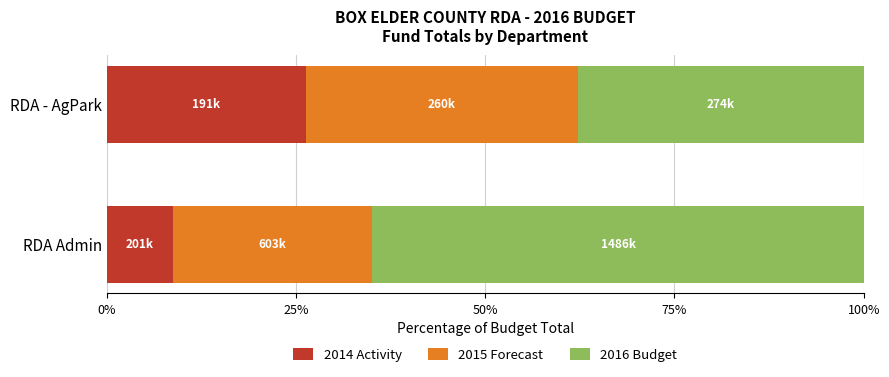

What is the sum of the 2014 Activity values at RDA - AgPark and RDA Admin?

35.1